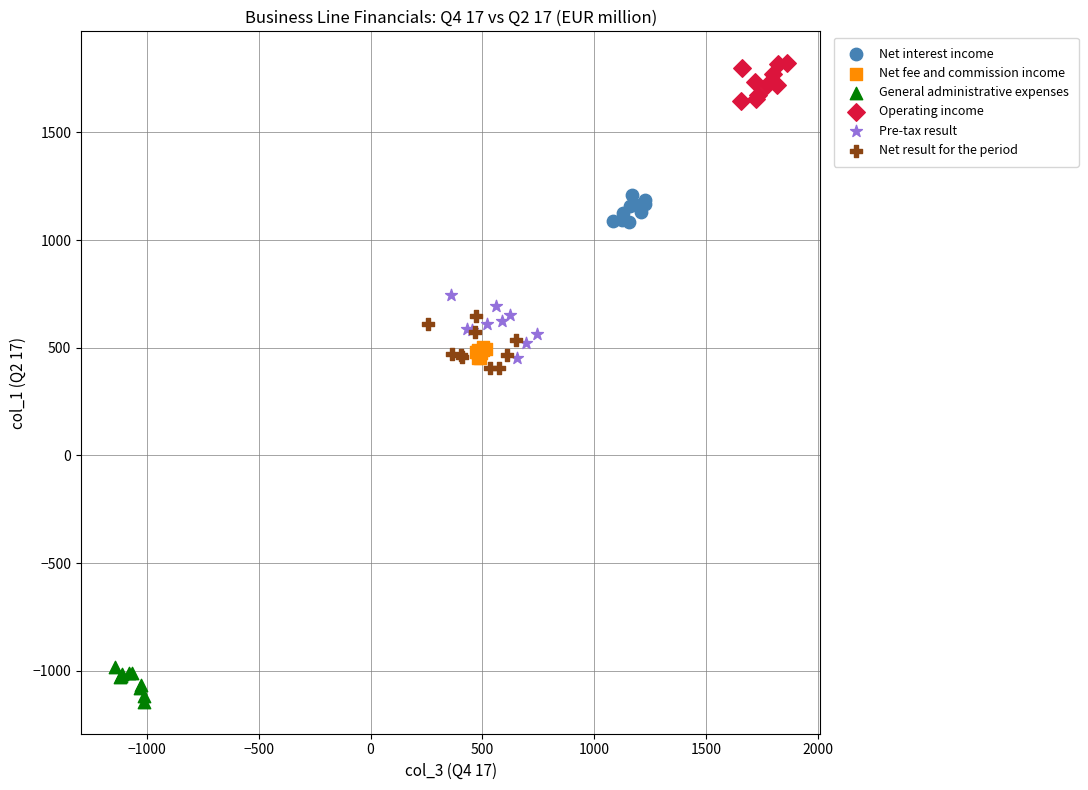

Which series has the widest spread of Y values?

Pre-tax result